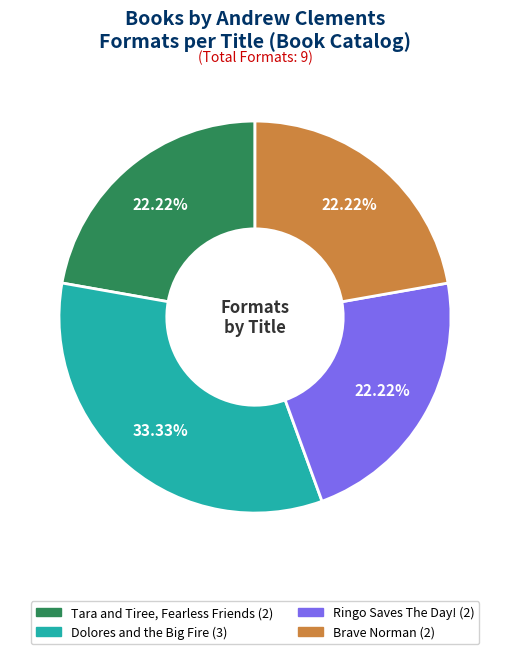

Is there any slice that represents more than half of the pie?

No